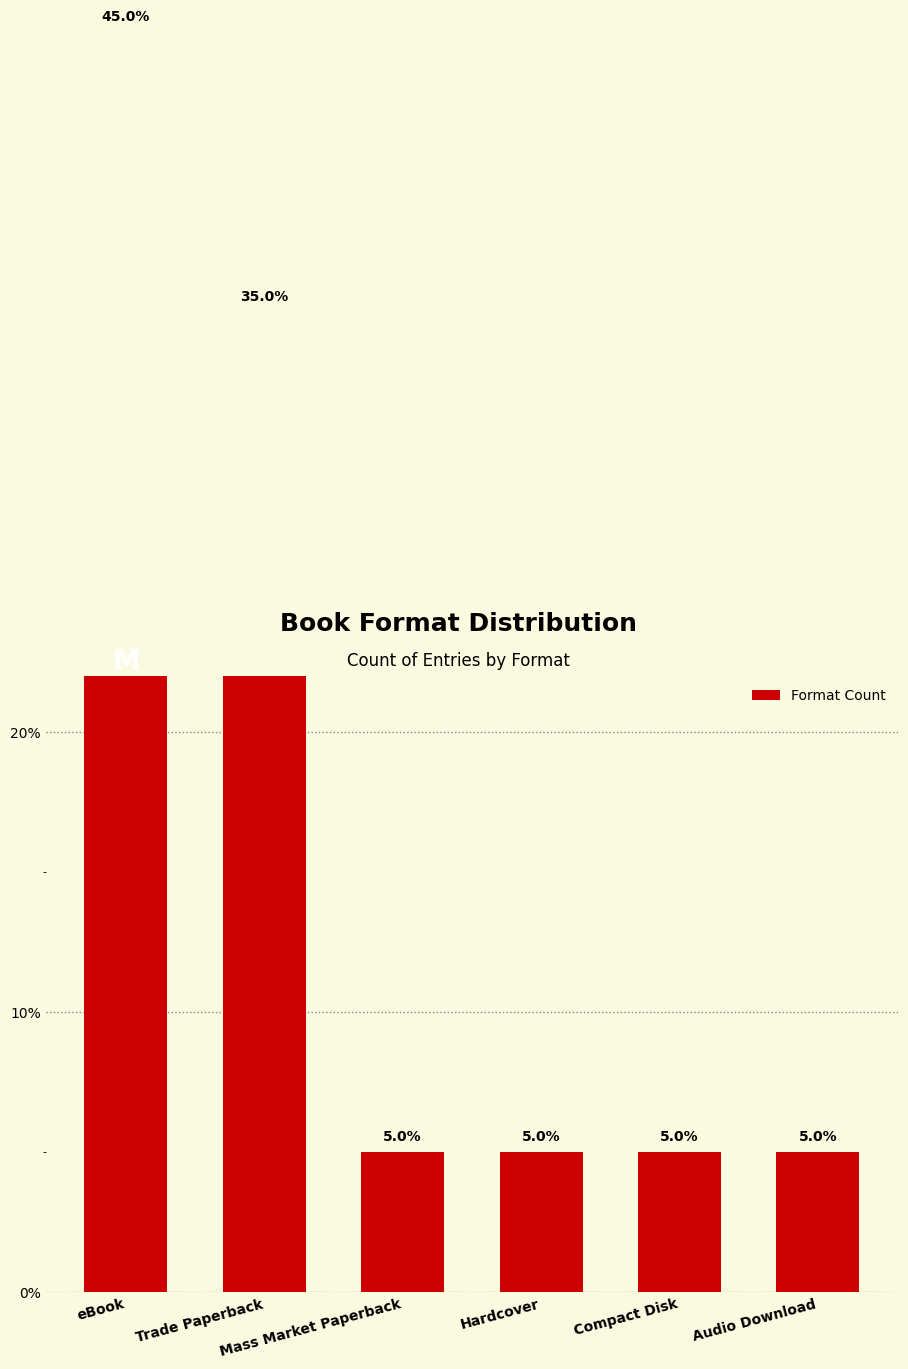

What is the difference between the maximum and second lowest values?

40